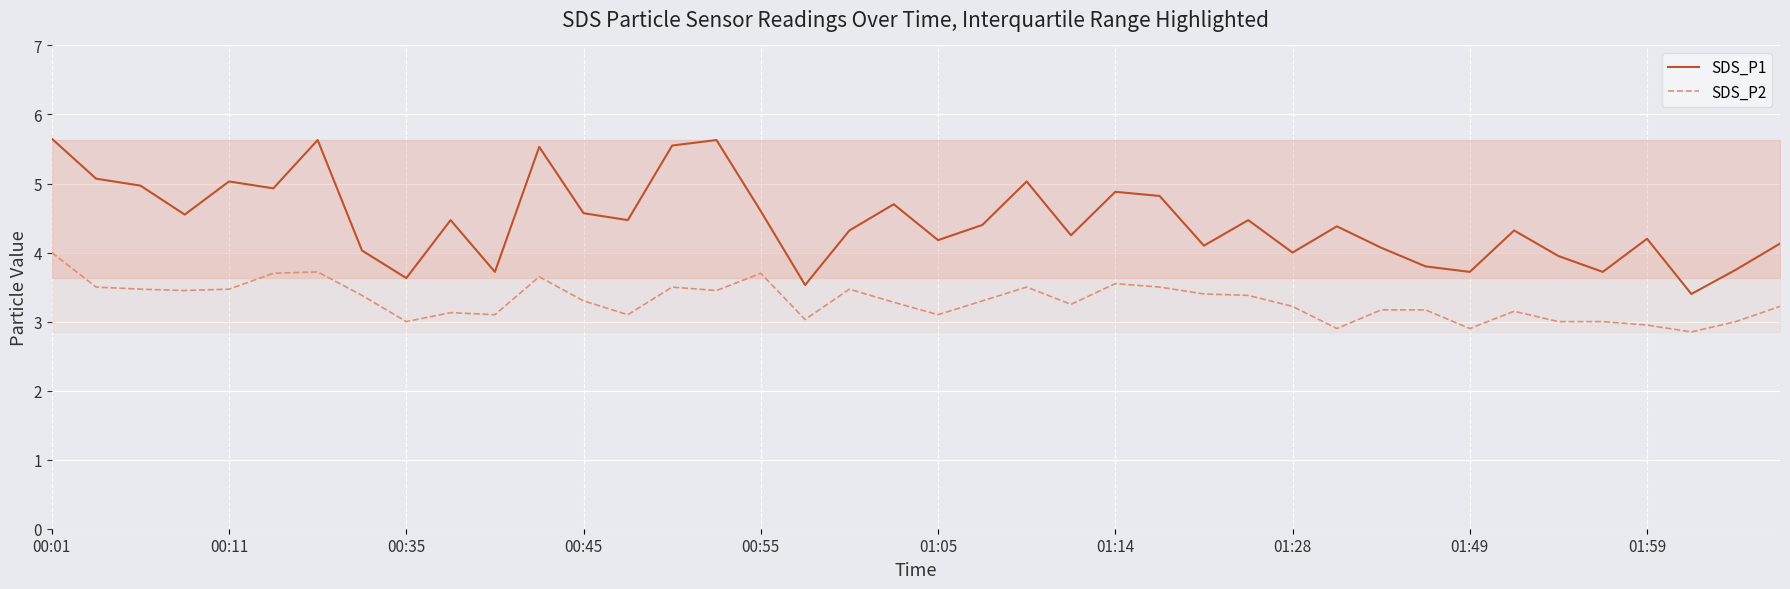

At which category is the sum across all series the highest?

00:01